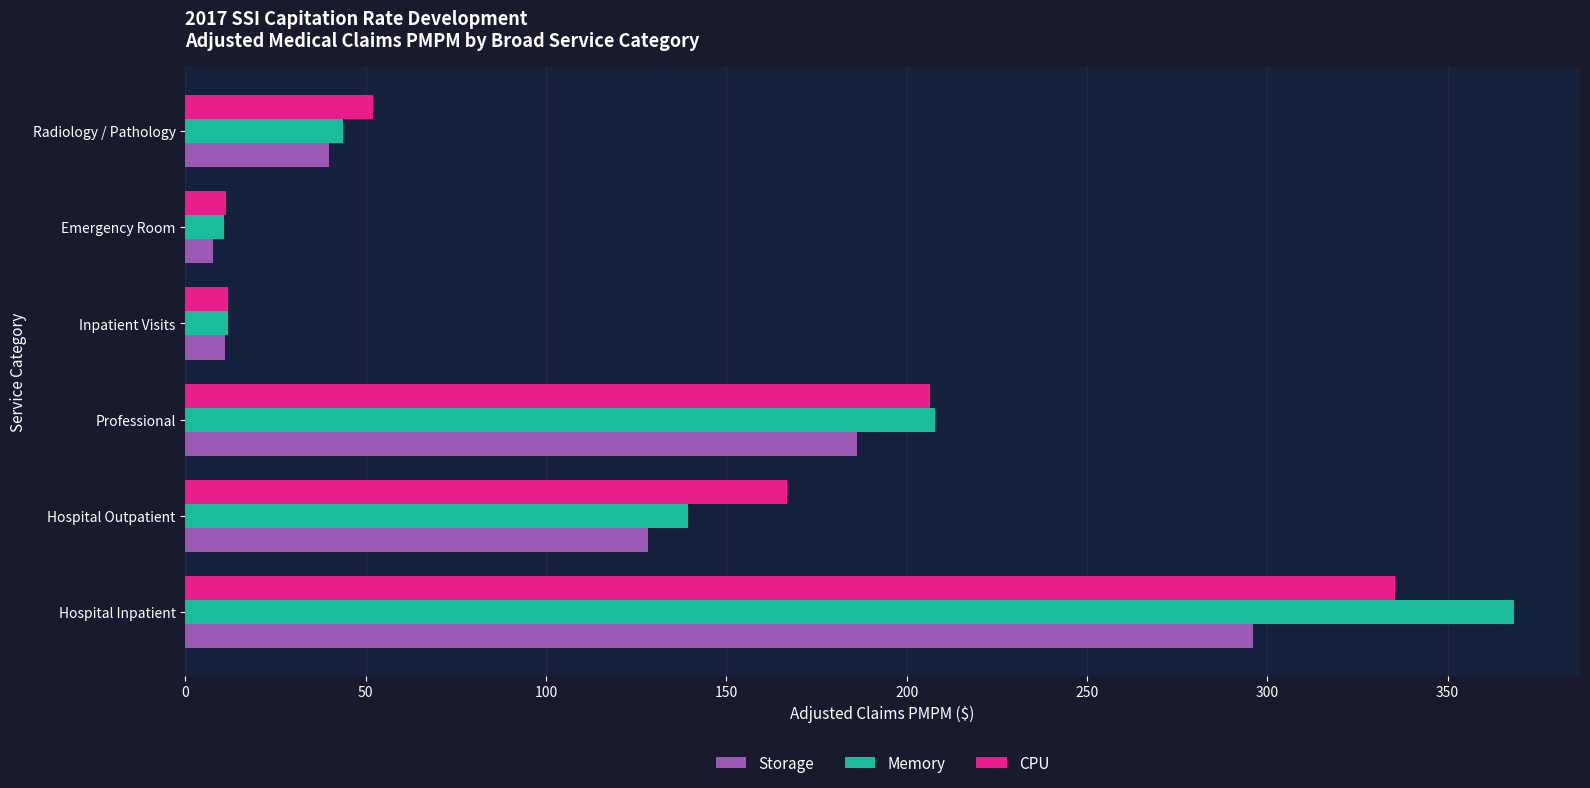

Between Professional and Inpatient Visits, which series saw the biggest shift?

Memory